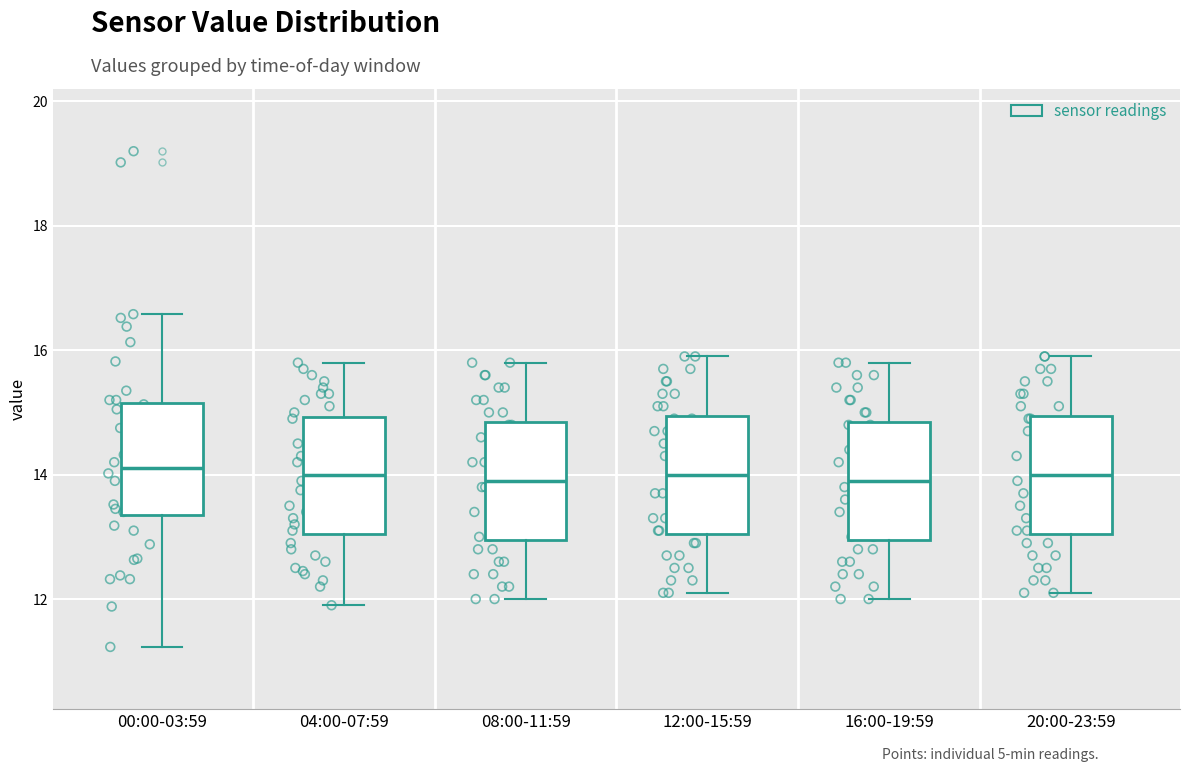

Reading left to right, transcribe this box plot: for each box, give where its median line is, the range the box spans, and where its two whiskers end, as read against the y-axis. The values are not printed on the chart, so give them approximately, as read against the axis.

00:00-03:59: median 14.2, box 13.4 to 15.2, whiskers 11.2 to 16.6
04:00-07:59: median 14.0, box 13.0 to 15.0, whiskers 12.0 to 15.8
08:00-11:59: median 14.0, box 13.0 to 14.8, whiskers 12.0 to 15.8
12:00-15:59: median 14.0, box 13.0 to 15.0, whiskers 12.2 to 16.0
16:00-19:59: median 14.0, box 13.0 to 14.8, whiskers 12.0 to 15.8
20:00-23:59: median 14.0, box 13.0 to 15.0, whiskers 12.2 to 16.0